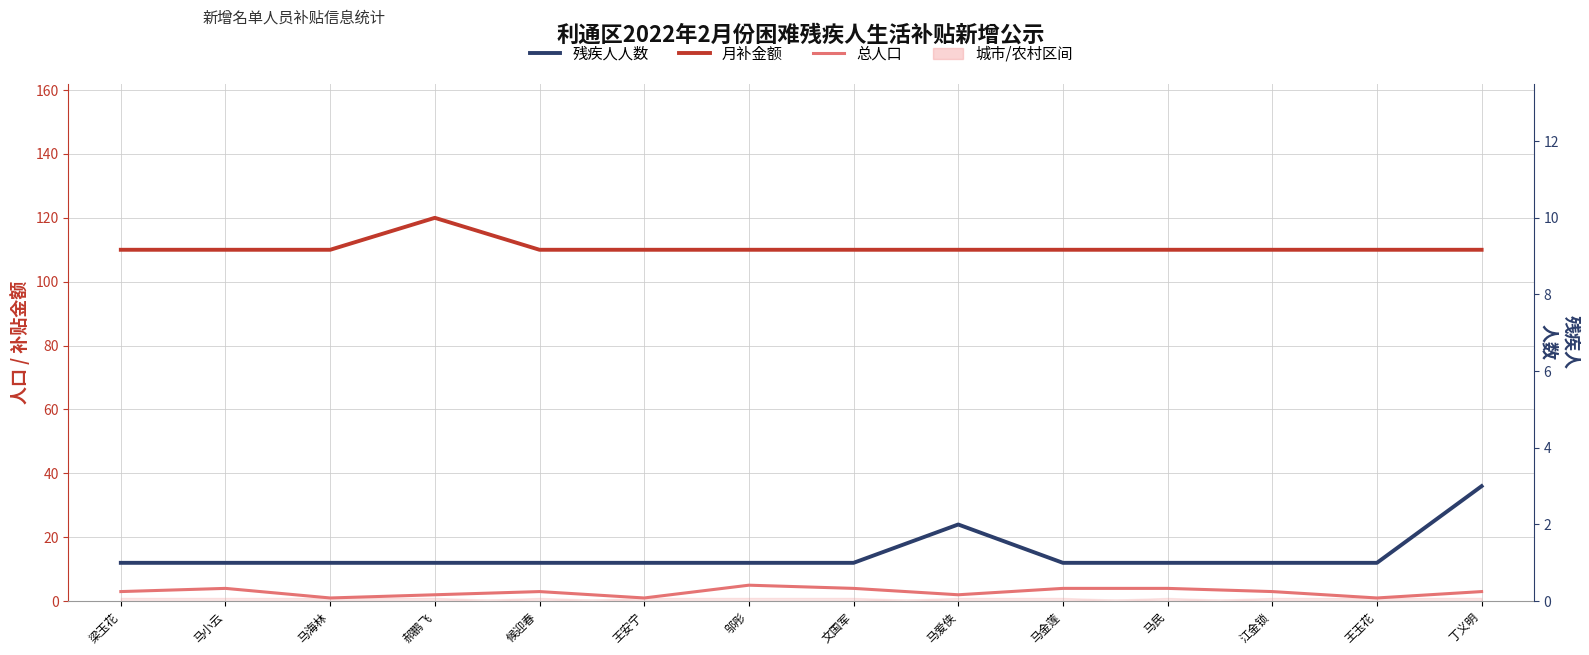

The 月补金额 series shows 110 at 文国军. True or false?

True